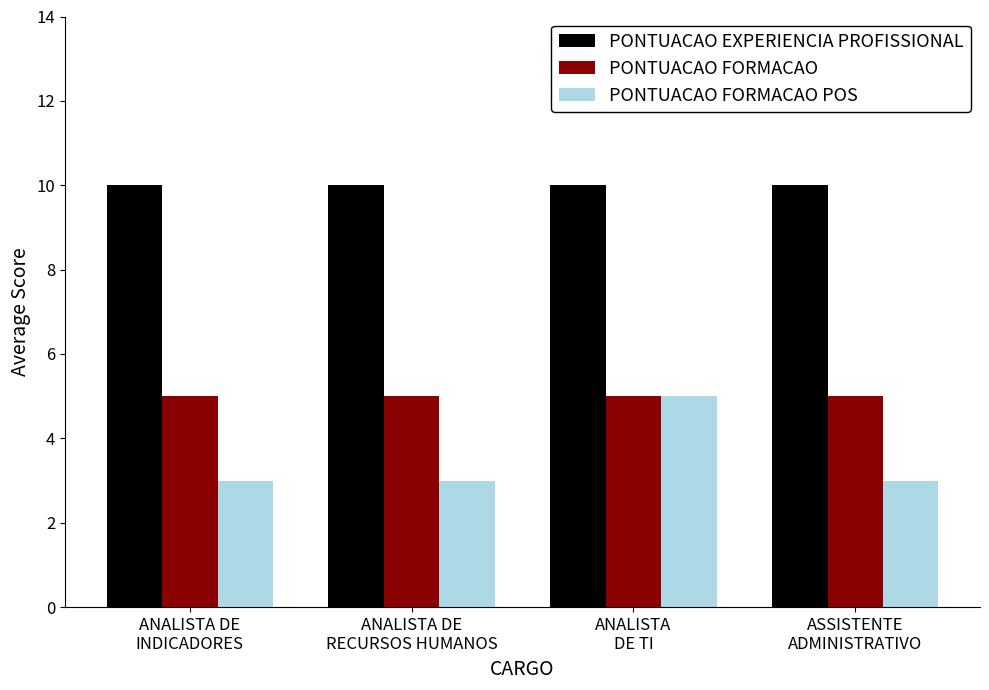

What is the sum of all PONTUACAO FORMACAO POS values?

14